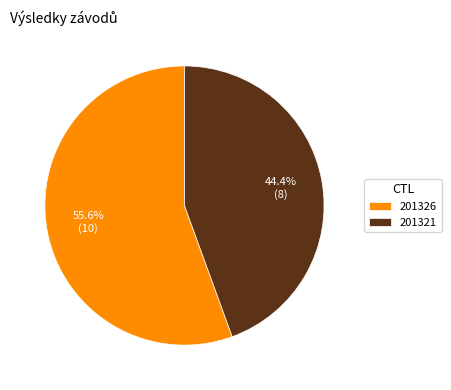

What is the largest slice in the pie chart?

201326